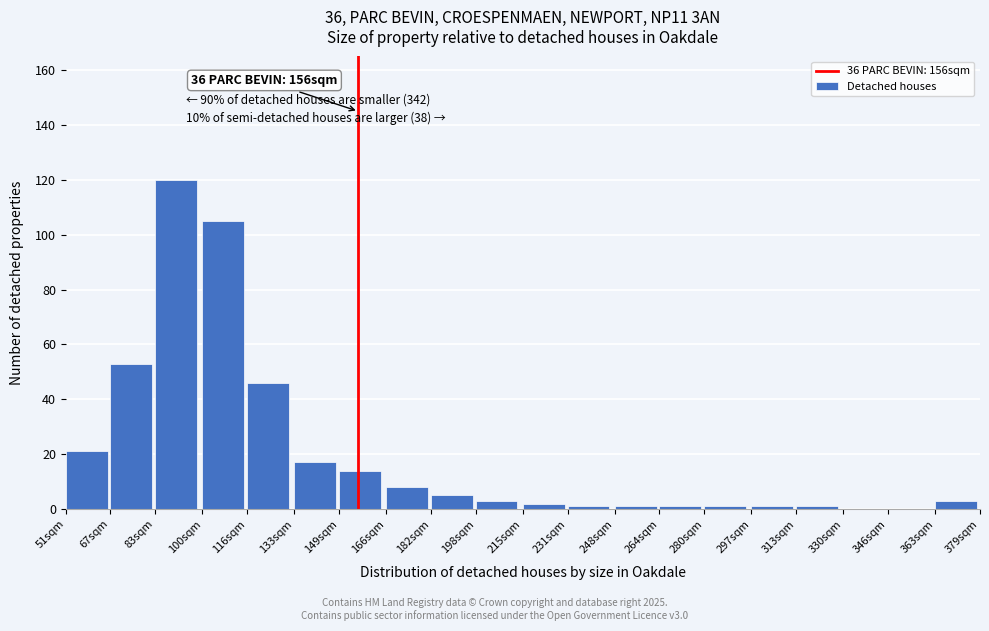

Reading left to right, transcribe all the data shown in this chart.

51sqm=21	67sqm=53	83sqm=120	100sqm=105	116sqm=46	133sqm=17	149sqm=14	166sqm=8	182sqm=5	198sqm=3	215sqm=2	231sqm=1	248sqm=1	264sqm=1	280sqm=1	297sqm=1	313sqm=1	330sqm=0	346sqm=0	363sqm=3